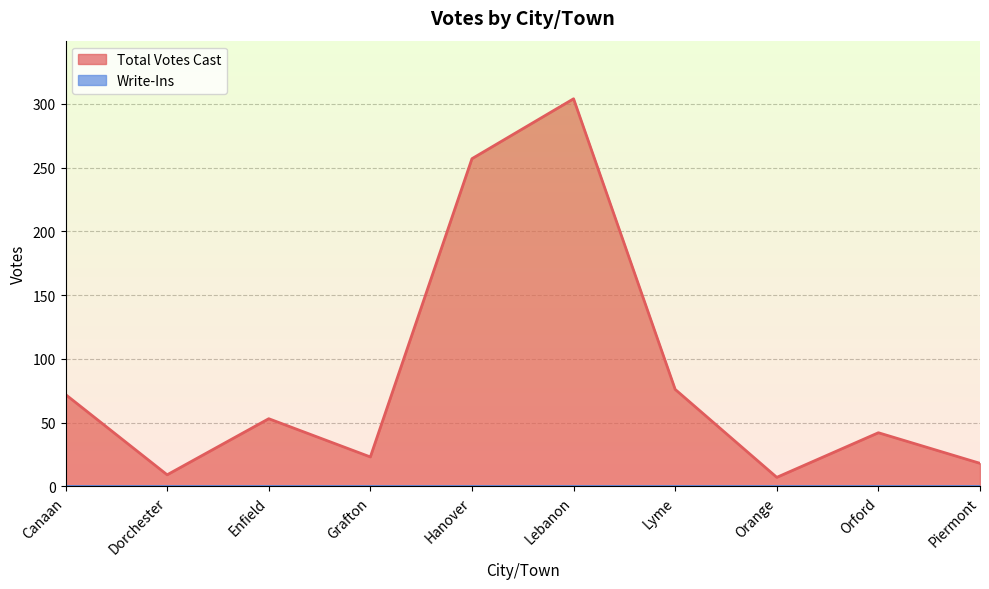

Rank the categories by value from highest to lowest.

Lebanon, Hanover, Lyme, Canaan, Enfield, Orford, Grafton, Piermont, Dorchester, Orange